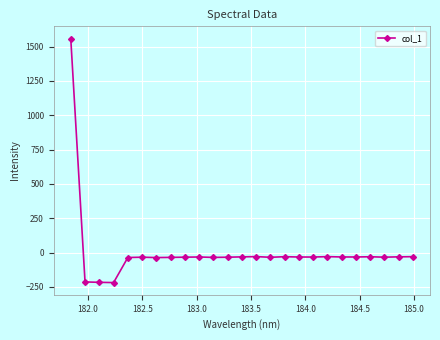

What is the difference between the maximum and second lowest values?

1776.1